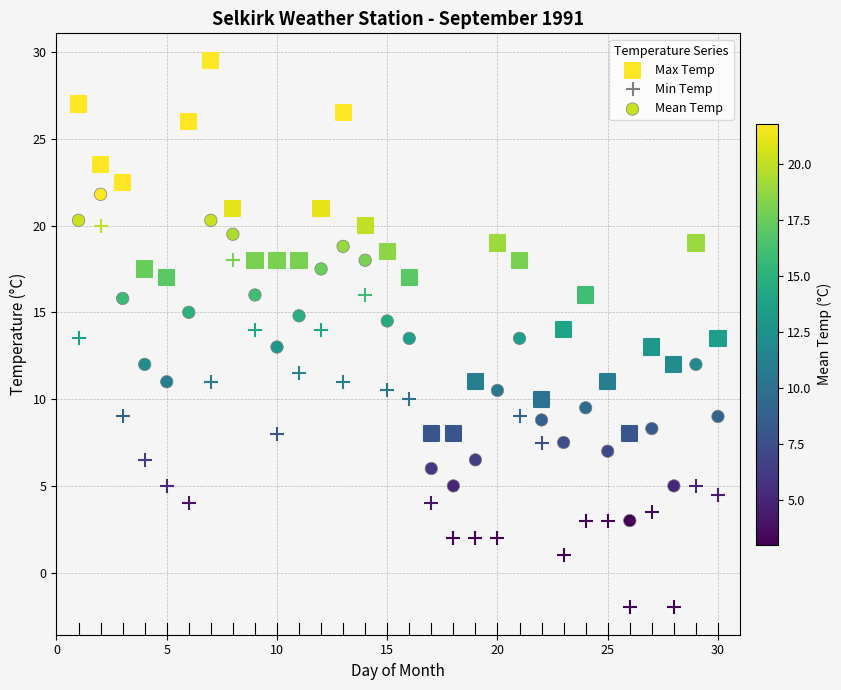

Which series contains the highest Y value?

Max Temp